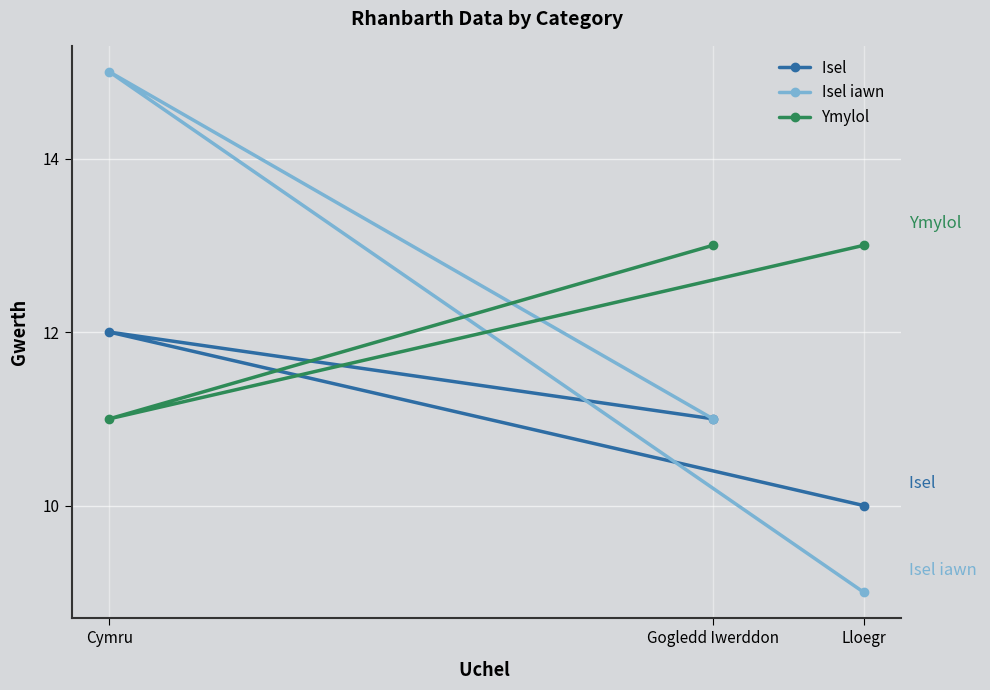

What is the smallest value displayed?

9